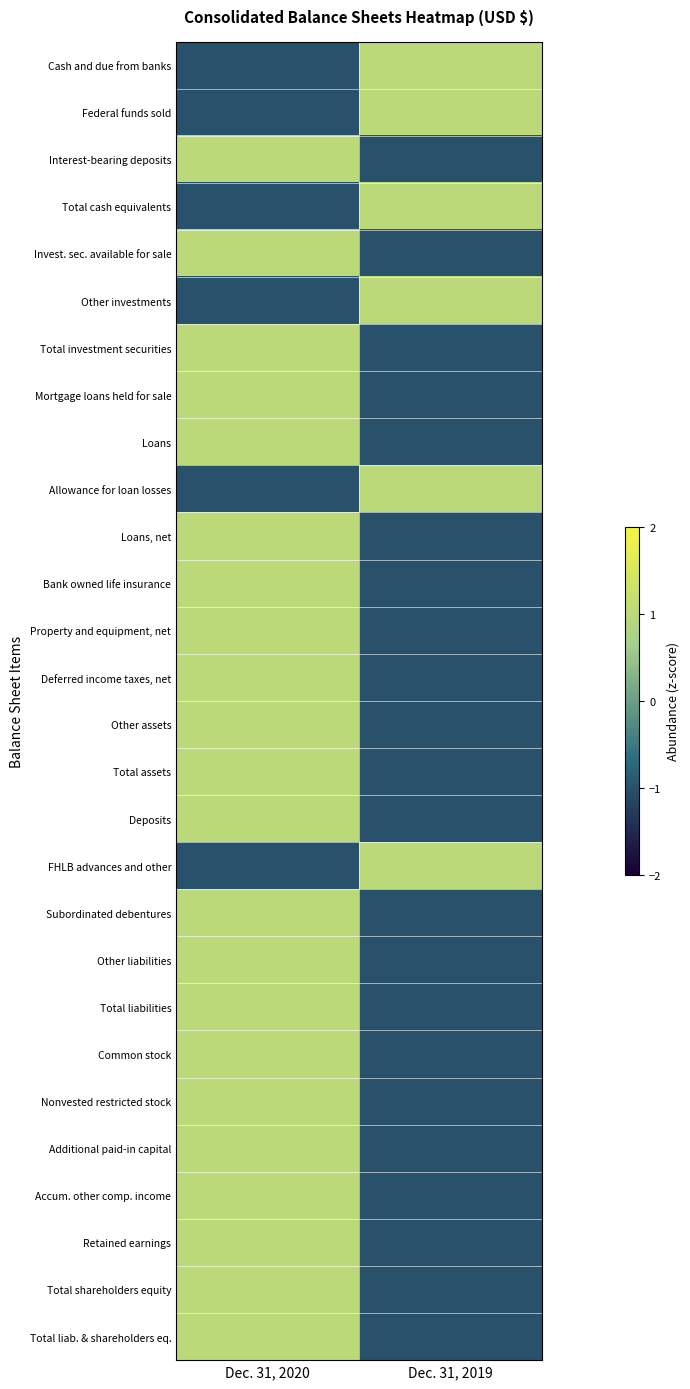

Rank the series at Dec. 31, 2019 from highest to lowest value.

Cash and due from banks, Federal funds sold, Total cash equivalents, Other investments, Allowance for loan losses, FHLB advances and other, Interest-bearing deposits, Invest. sec. available for sale, Total investment securities, Mortgage loans held for sale, Loans, Loans, net, Bank owned life insurance, Property and equipment, net, Deferred income taxes, net, Other assets, Total assets, Deposits, Subordinated debentures, Other liabilities, Total liabilities, Common stock, Nonvested restricted stock, Additional paid-in capital, Accum. other comp. income, Retained earnings, Total shareholders equity, Total liab. & shareholders eq.